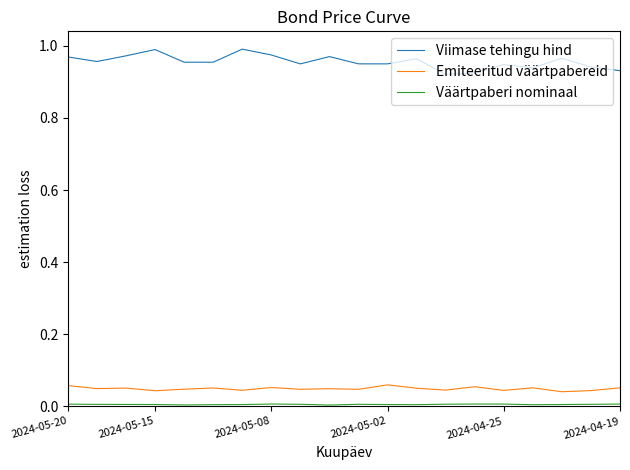

Which series has the largest total across all categories?

Viimase tehingu hind